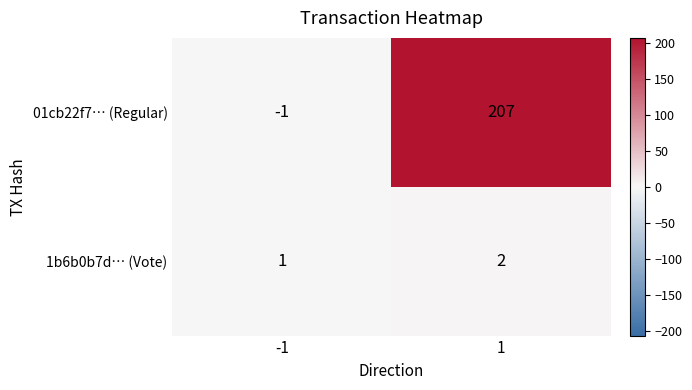

Read the 01cb22f7… (Regular) value at 1.

207